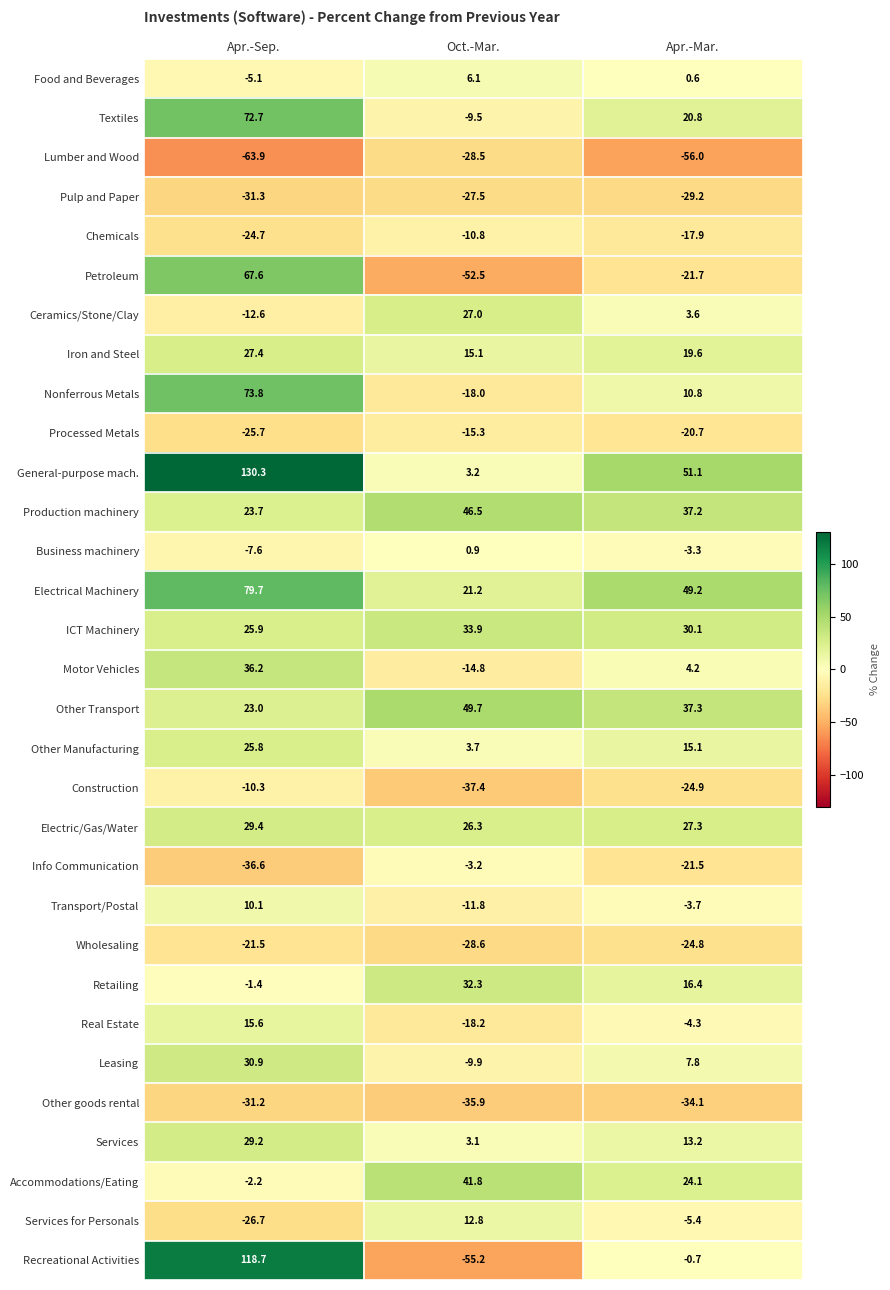

True or false: Processed Metals has a value of -4.9 at Apr.-Mar..

False